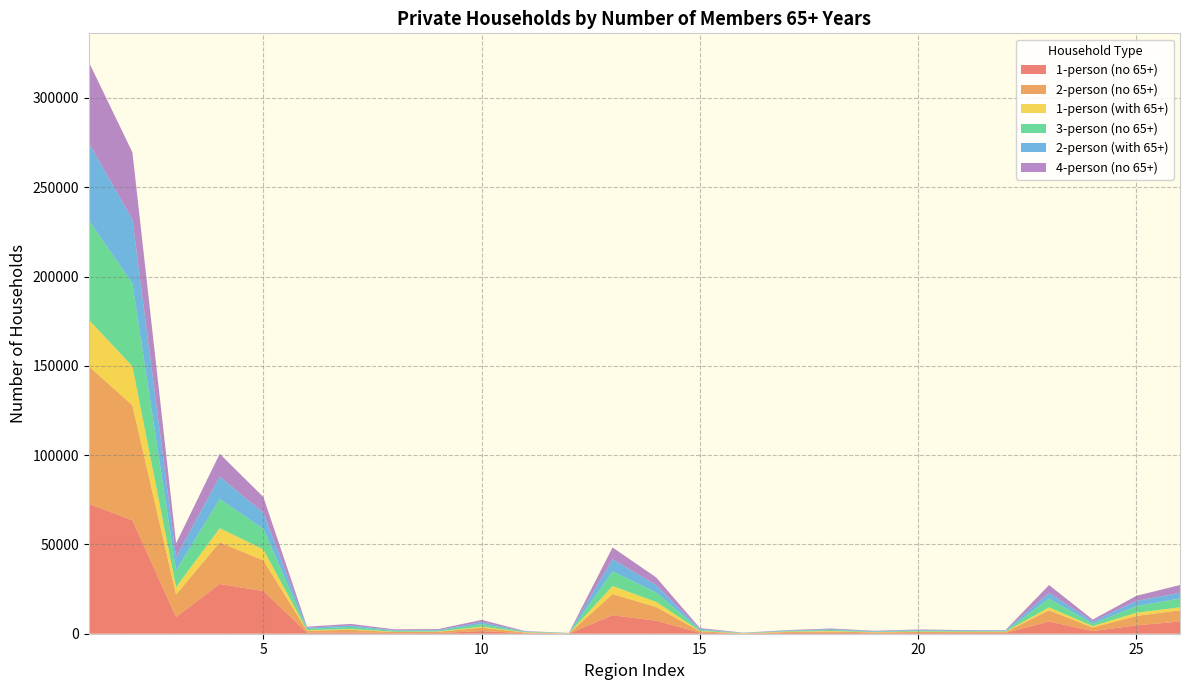

Reading right to left, list all the values displayed in this chart.

1-person (no 65+): 6826	4677	1478	6826	406	379	396	302	506	442	86	557	7291	10365	80	288	1476	393	328	765	640	23878	27848	9328	63451	72779
2-person (no 65+): 6292	5291	1995	6292	511	525	590	423	718	483	145	742	7681	11818	117	360	1934	657	616	1419	1064	17174	23341	12588	64447	77035
1-person (with 65+): 1659	1807	760	1659	217	204	231	157	310	260	54	246	2835	4514	42	170	521	164	163	411	286	6146	7903	4141	21830	25971
3-person (no 65+): 4956	3647	1394	4956	311	350	432	292	515	280	105	615	5300	8200	94	209	1499	545	531	1175	741	11547	16341	9368	46354	55722
2-person (with 65+): 3197	2923	1254	3197	325	356	414	252	486	326	104	421	4149	6833	79	271	1061	330	341	853	640	8953	12528	7487	35801	43288
4-person (no 65+): 4350	2868	1036	4350	230	259	319	231	402	211	95	575	4262	6584	59	180	1242	500	505	884	562	8864	12796	7715	37663	45378